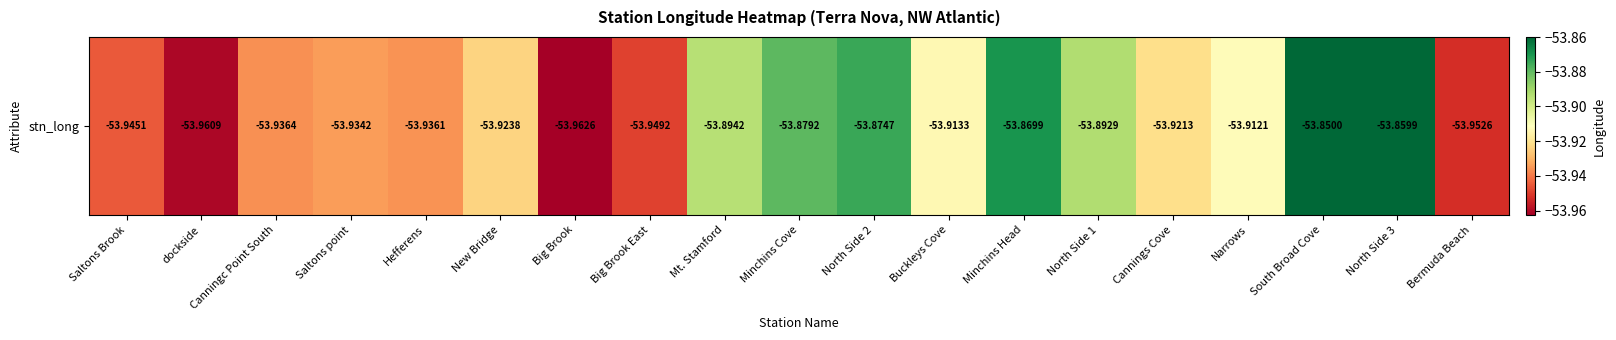

What is the greatest value displayed?

-53.9